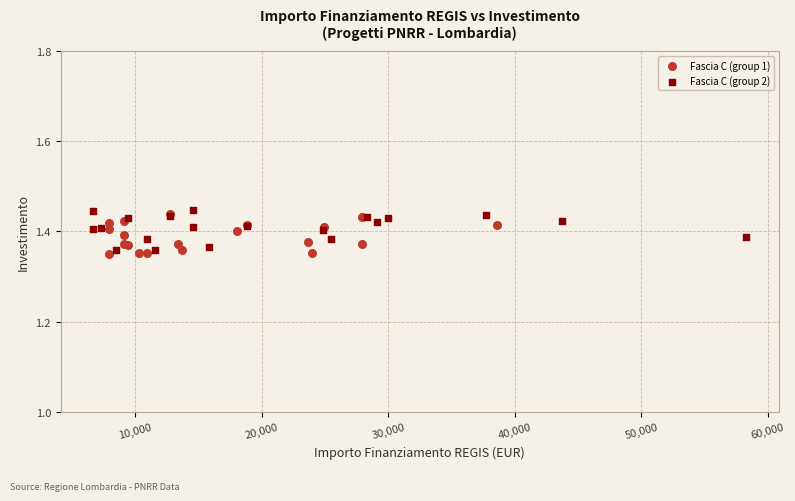

Which series reaches the minimum Y coordinate?

Fascia C (group 1)